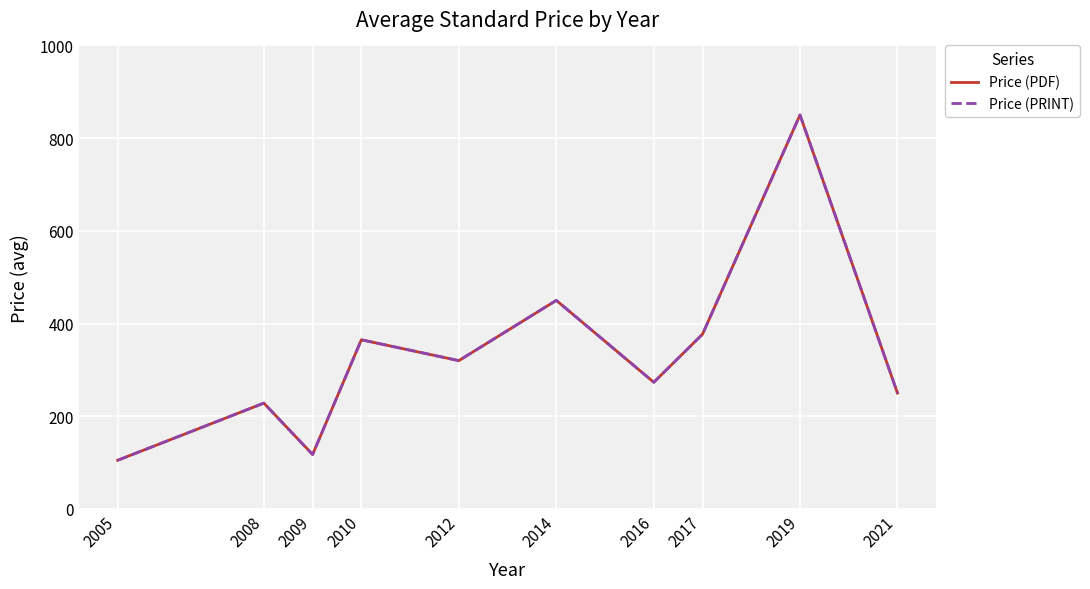

True or false: Price (PDF) and Price (PRINT) cross at least once.

False